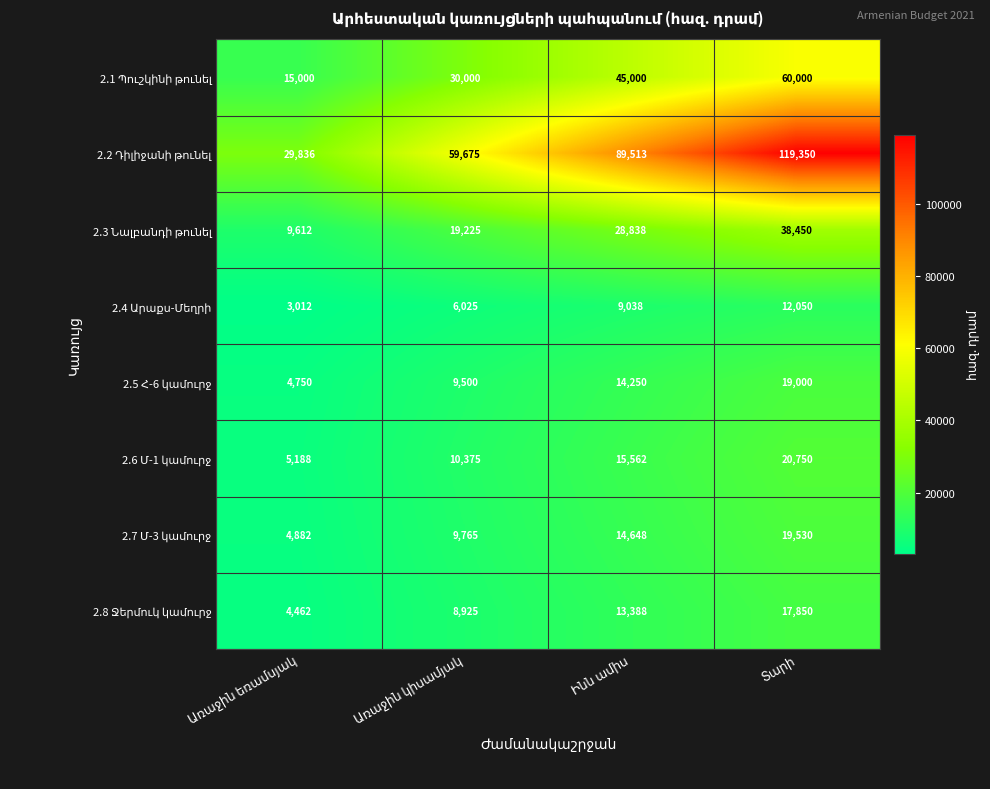

At how many categories does at least one series exceed 18119?

4